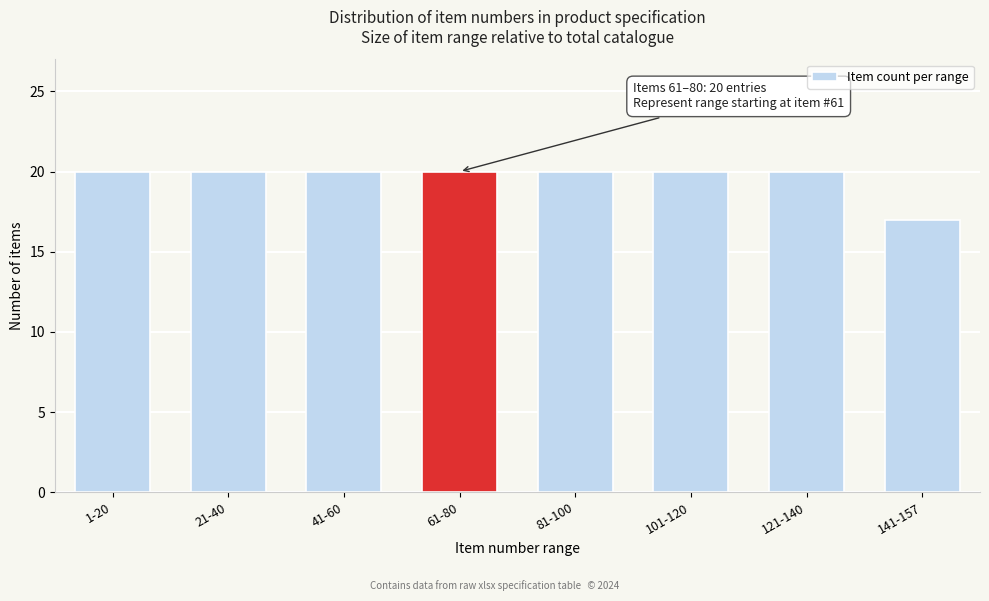

Reading left to right, transcribe all the data shown in this chart.

1-20=20	21-40=20	41-60=20	61-80=20	81-100=20	101-120=20	121-140=20	141-157=17